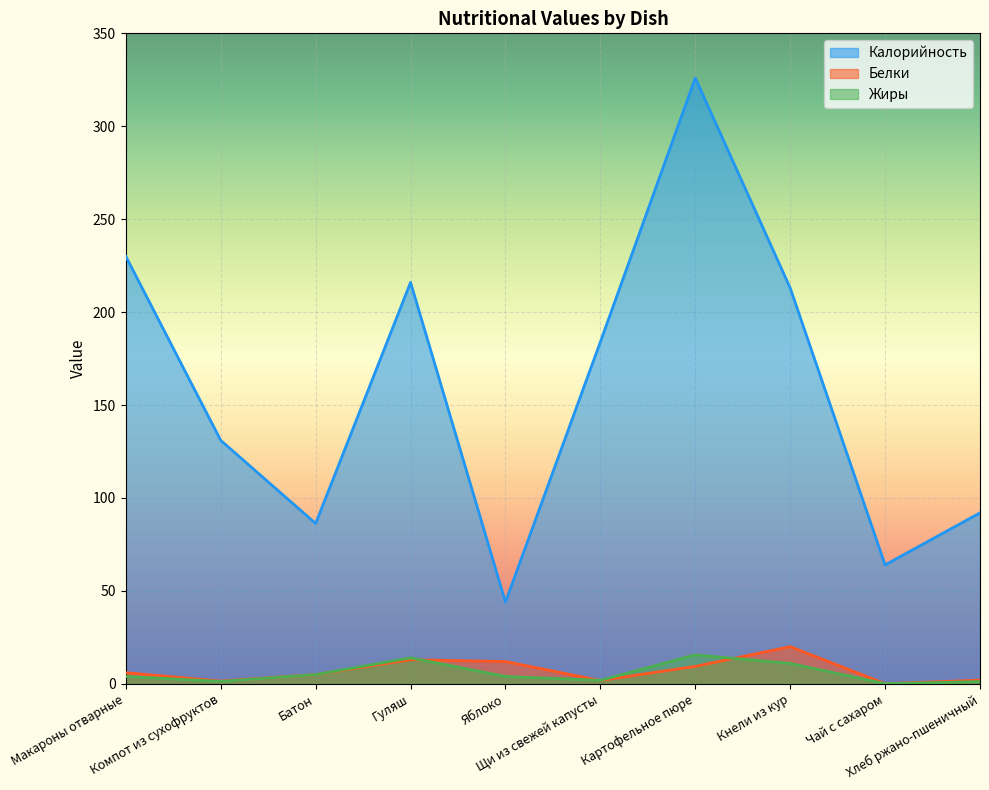

Reading left to right, transcribe all the data shown in this chart.

Калорийность: Макароны отварные=230.0	Компот из сухофруктов=131.0	Батон=86.3	Гуляш=216.0	Яблоко=44.0	Щи из свежей капусты=184.0	Картофельное пюре=326.0	Кнели из кур=213.0	Чай с сахаром=64.0	Хлеб ржано-пшеничный=92.0
Белки: Макароны отварные=6.0	Компот из сухофруктов=1.5	Батон=5.0	Гуляш=13.0	Яблоко=12.0	Щи из свежей капусты=1.8	Картофельное пюре=9.4	Кнели из кур=20.0	Чай с сахаром=0.1	Хлеб ржано-пшеничный=2.0
Жиры: Макароны отварные=4.0	Компот из сухофруктов=1.3	Батон=5.0	Гуляш=14.0	Яблоко=4.0	Щи из свежей капусты=1.9	Картофельное пюре=15.6	Кнели из кур=11.0	Чай с сахаром=0.1	Хлеб ржано-пшеничный=1.2